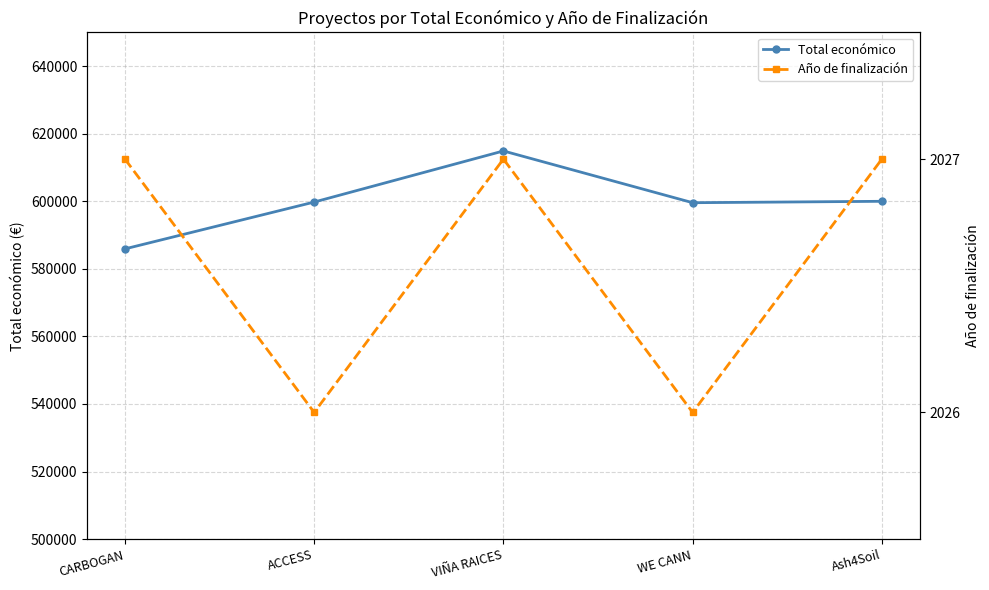

At which category does Año de finalización reach its first local peak?

VIÑA RAICES